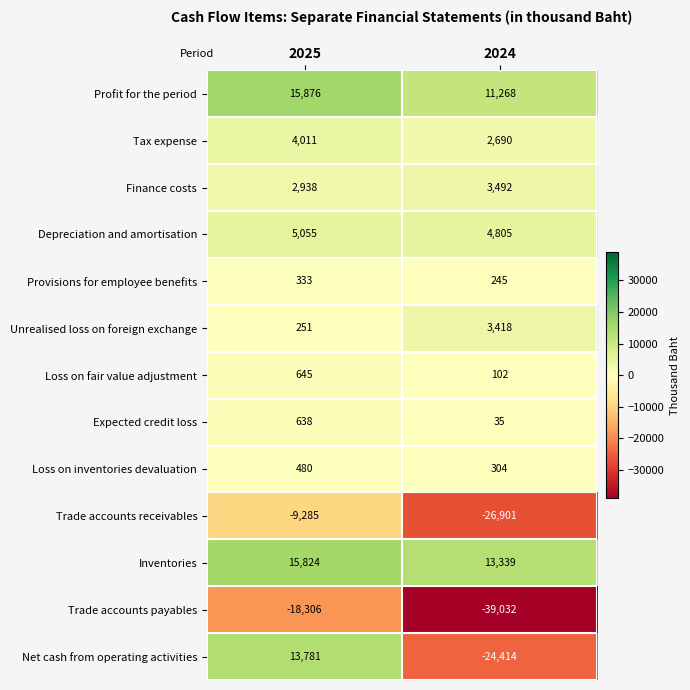

What is the sum of all Profit for the period values?

27144